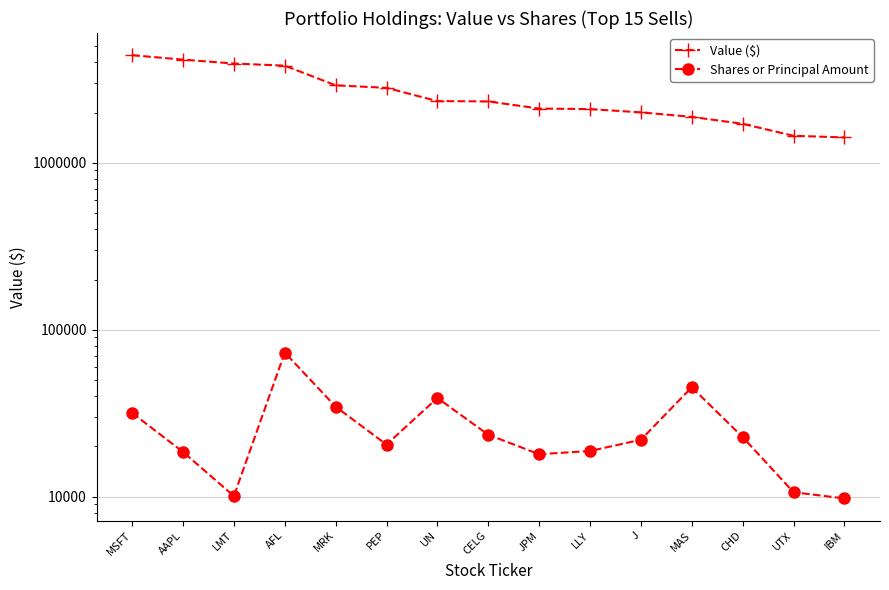

True or false: Shares or Principal Amount and Value ($) intersect in this chart.

False